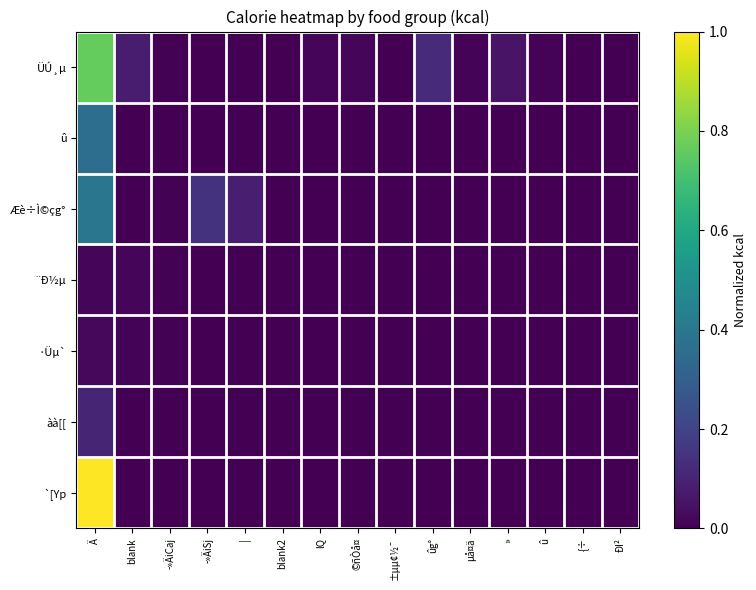

At which category is the sum across all series the highest?

Ä